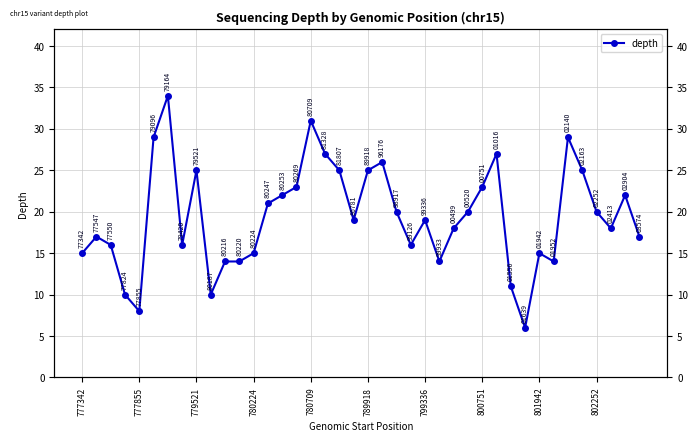

What is the approximate value at 779521, to the nearest 10?

20